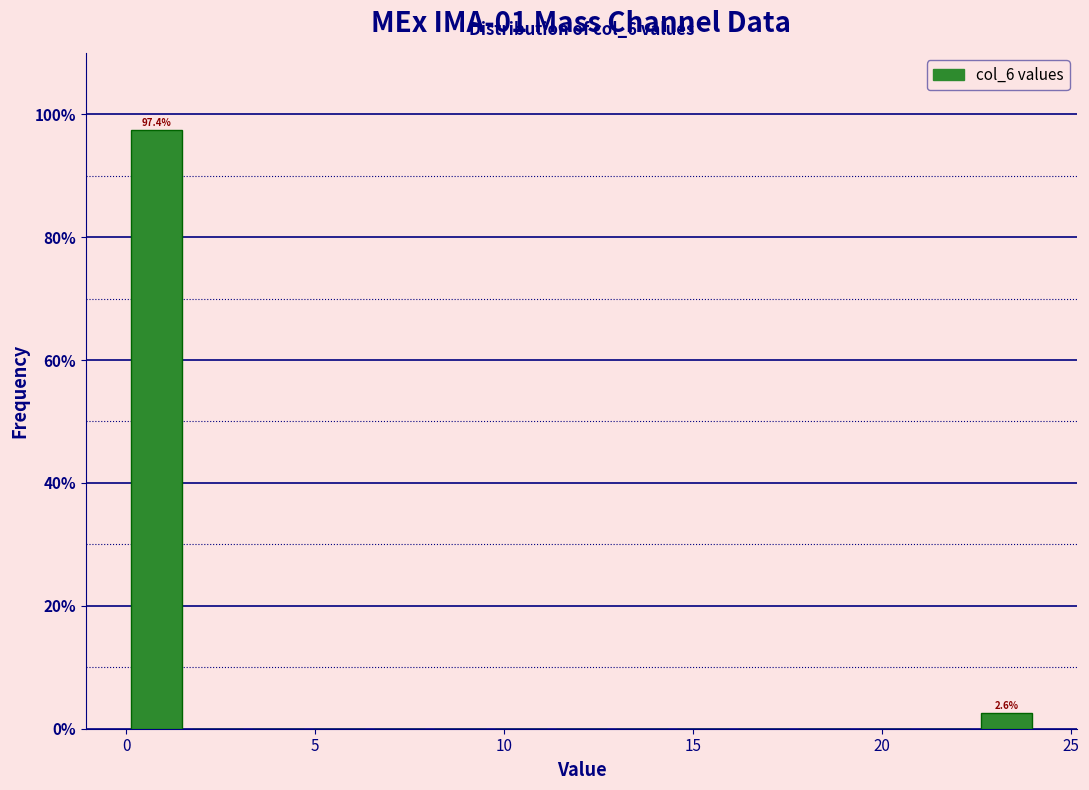

Read against the x-axis, roughly where is the centre of the tallest bar?

1.0